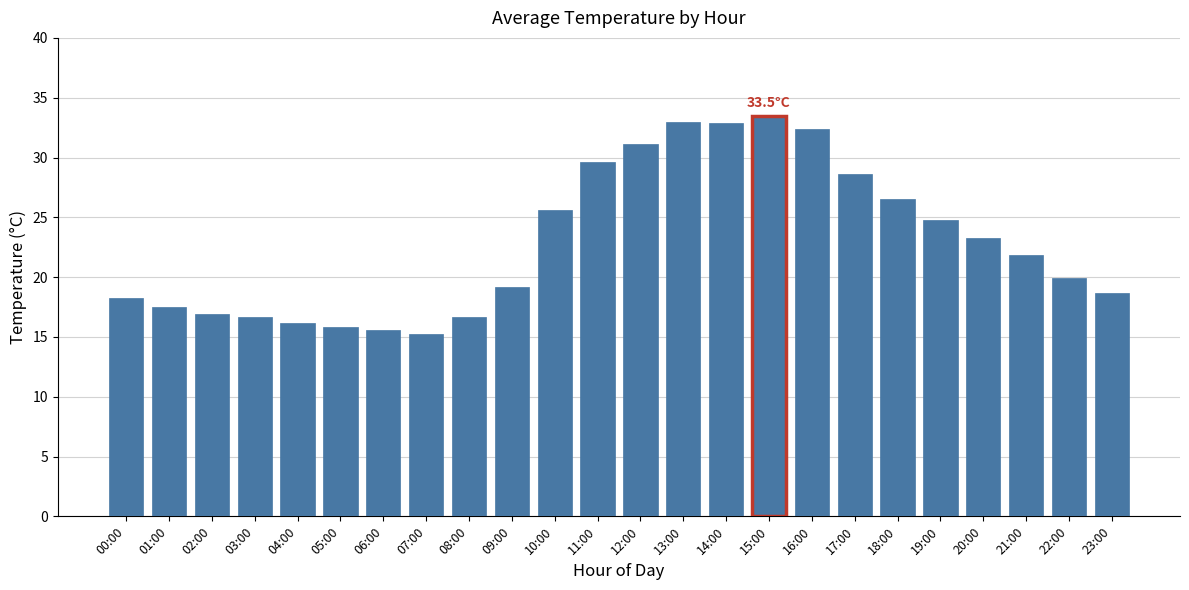

What is the ratio of the value at 05:00 to the value at 23:00?

0.8